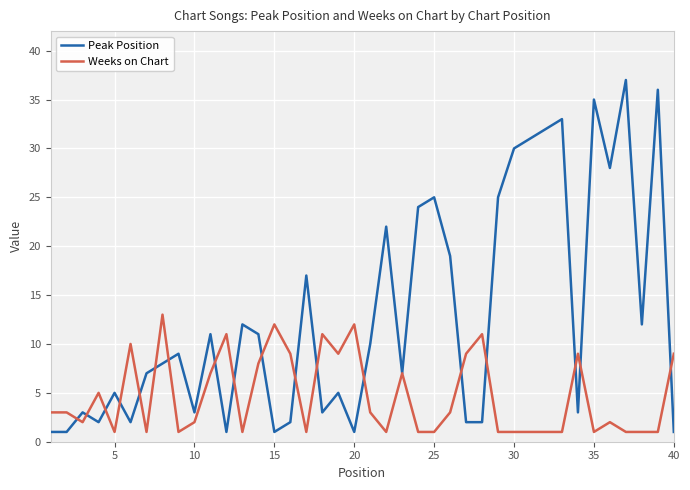

List the series in order of their peak value, highest first.

Peak Position, Weeks on Chart